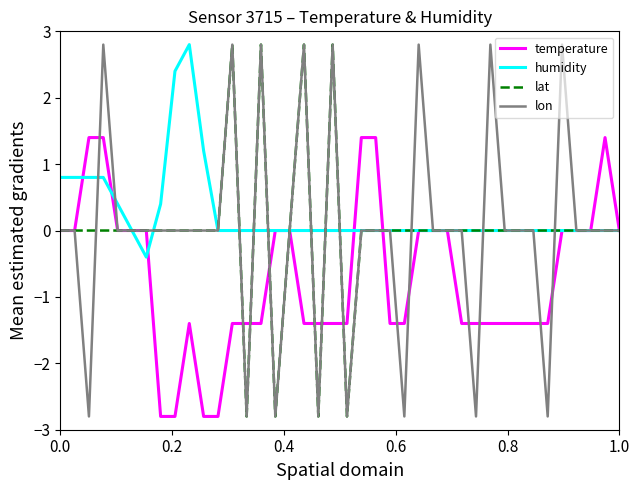

What is the highest value of the lon series?

2.8